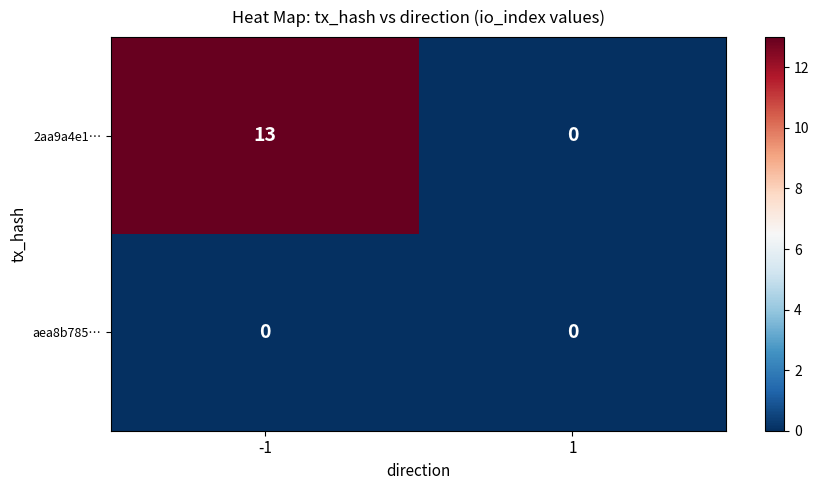

List the series in order of their overall mean, lowest first.

aea8b785…, 2aa9a4e1…